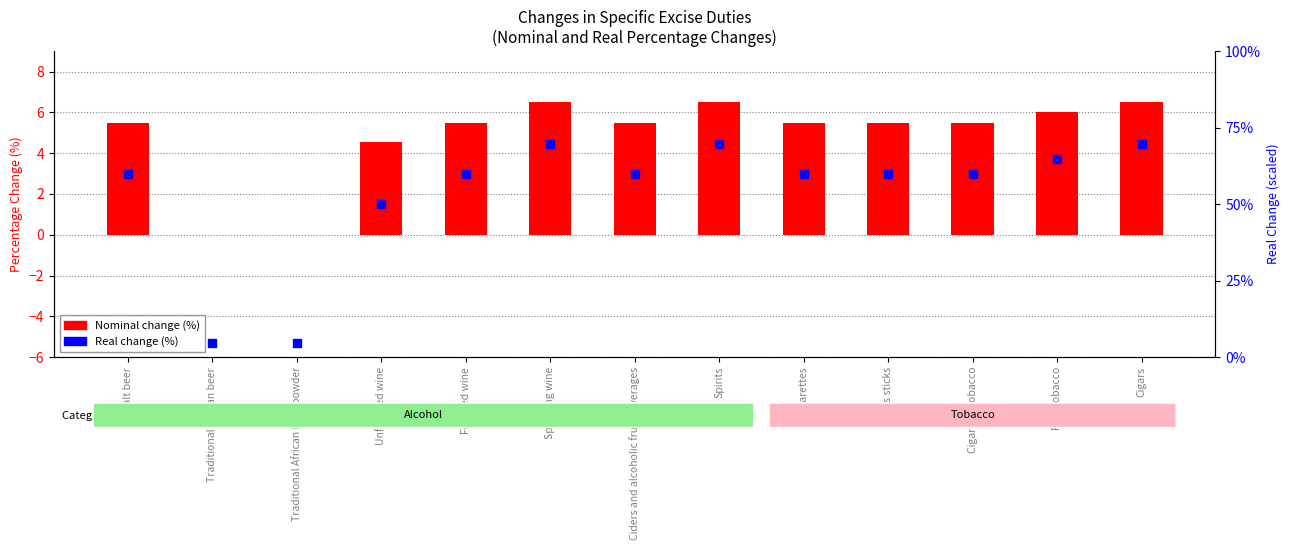

Which series contains the lowest Y value?

Nominal change (%)